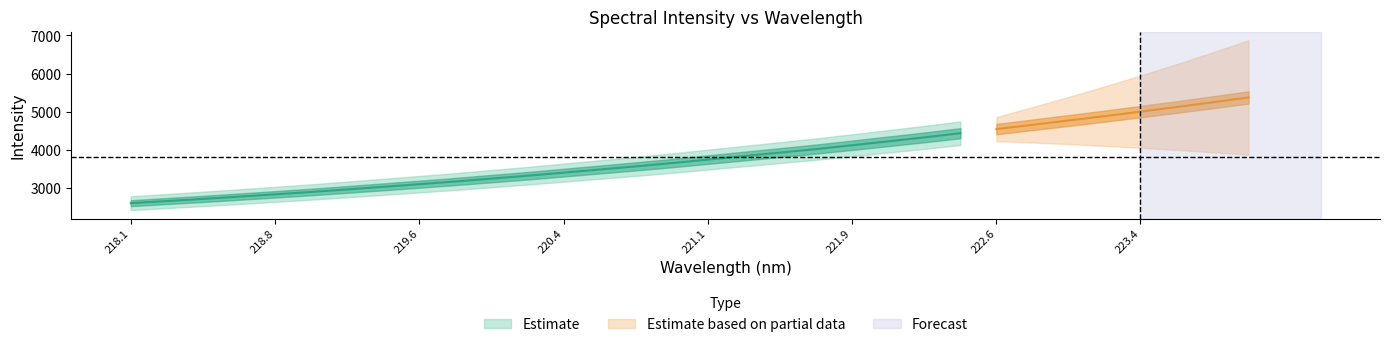

Reading left to right, extract all data points from this chart.

x: 218.1	218.3	218.4	218.6	218.8	219.0	219.2	219.4	219.6	219.8	220.0	220.2	220.4	220.5	220.7	220.9	221.1	221.3	221.5	221.7	221.9	222.1	222.3	222.5	222.6	222.8	223.0	223.2	223.4	223.6	223.8	224.0
y: 2593.3	2649.9	2705.7	2765.8	2825.9	2887.7	2955.2	3023.4	3092.8	3164.1	3239.1	3315.2	3396.7	3478.2	3560.7	3646.5	3739.1	3831.4	3922.8	4014.8	4116.3	4218.4	4322.4	4431.5	4540.5	4652.7	4765.9	4879.6	4998.5	5119.2	5244.0	5371.1